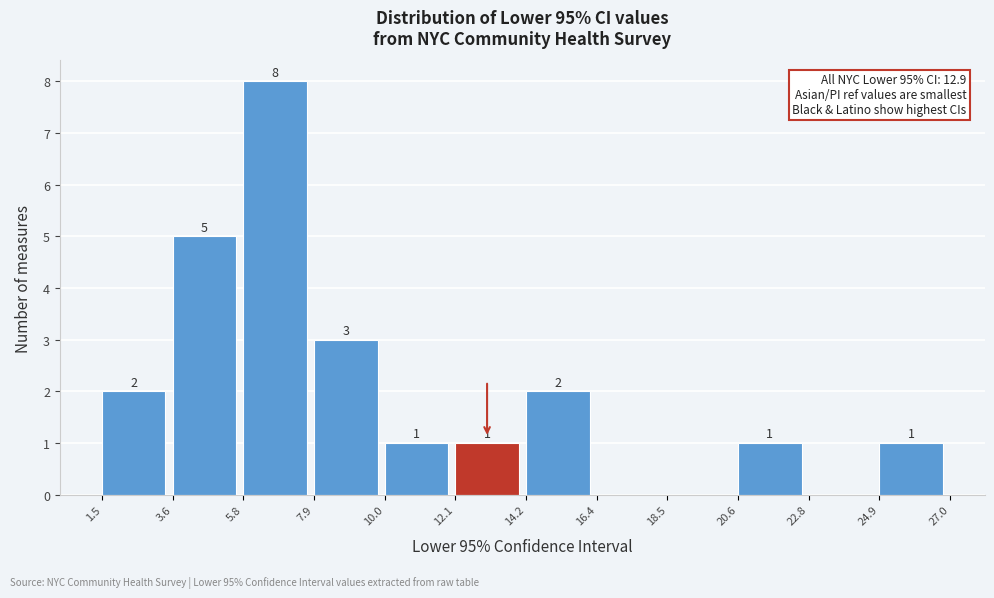

Which range on the x-axis has the tallest bar?

5.8 to 7.9